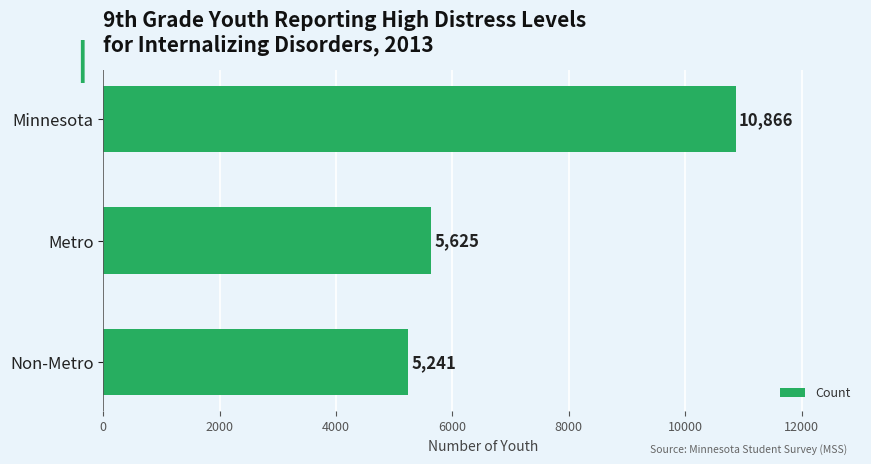

Reading top to bottom, list all the values displayed in this chart.

Minnesota=10866	Metro=5625	Non-Metro=5241